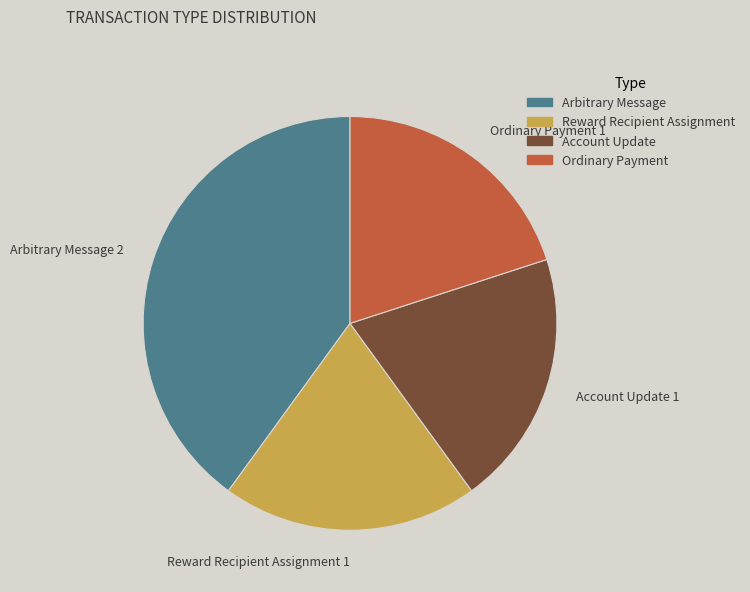

What is the largest slice in the pie chart?

Arbitrary Message